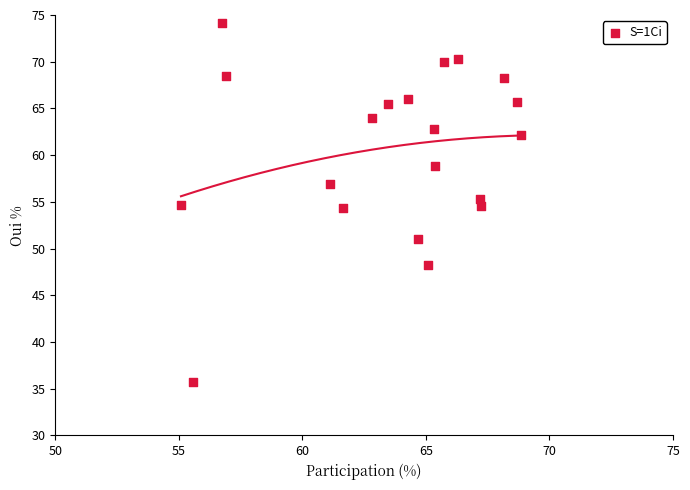

What is the range of X values (max minus min)?

13.8